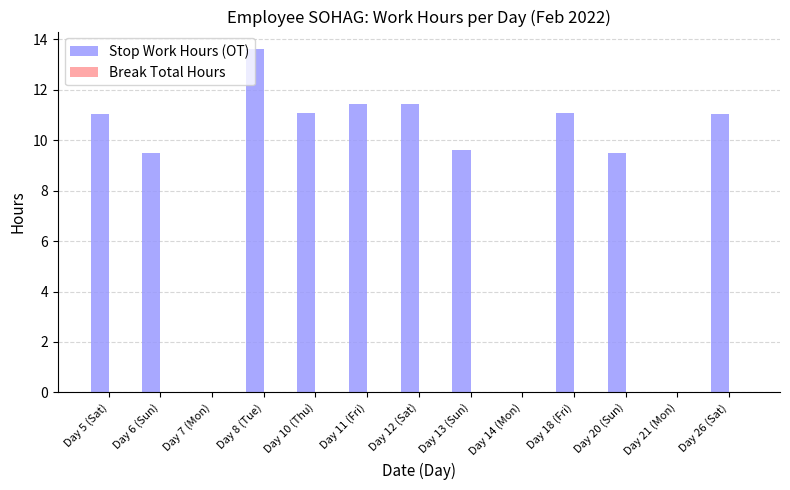

What is the sum of the values at Day 13 (Sun) and Day 11 (Fri)?

21.0